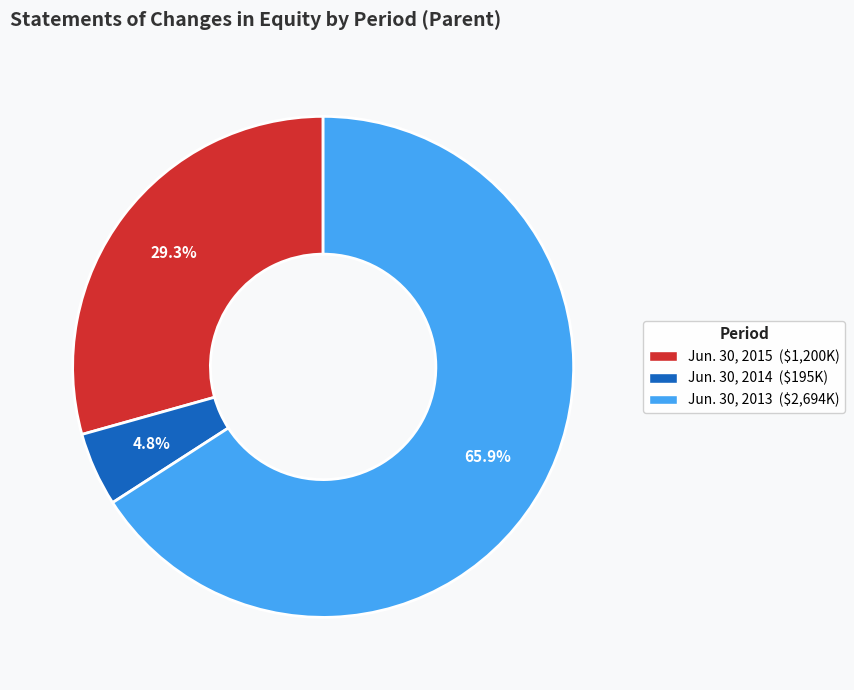

How many segments does this pie chart have?

3